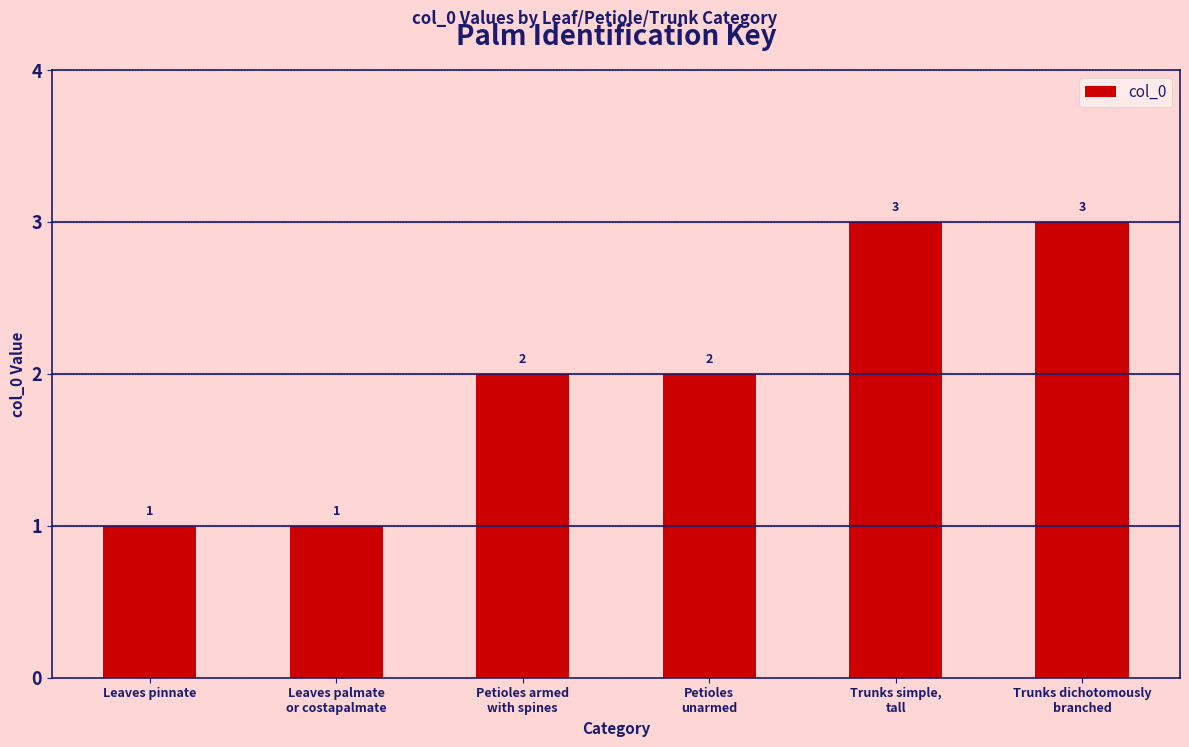

What position from the right is Trunks simple,
tall?

2